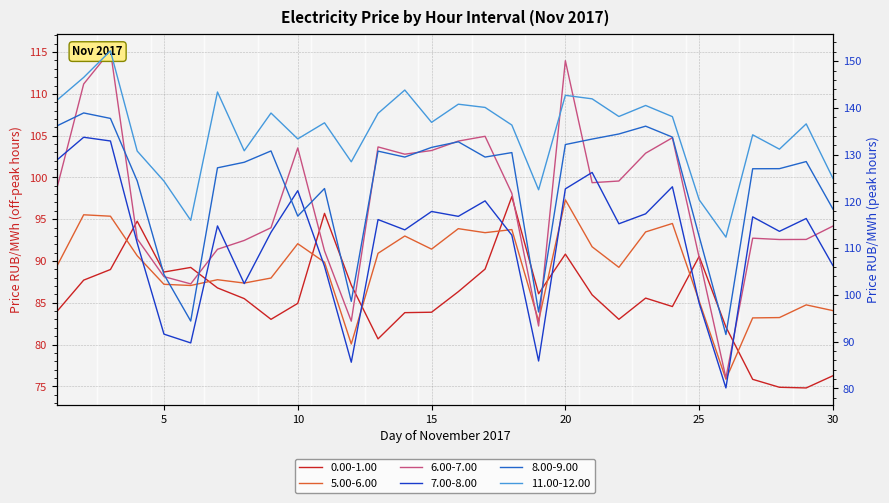

Does the chart display data point markers on the line(s)?

No